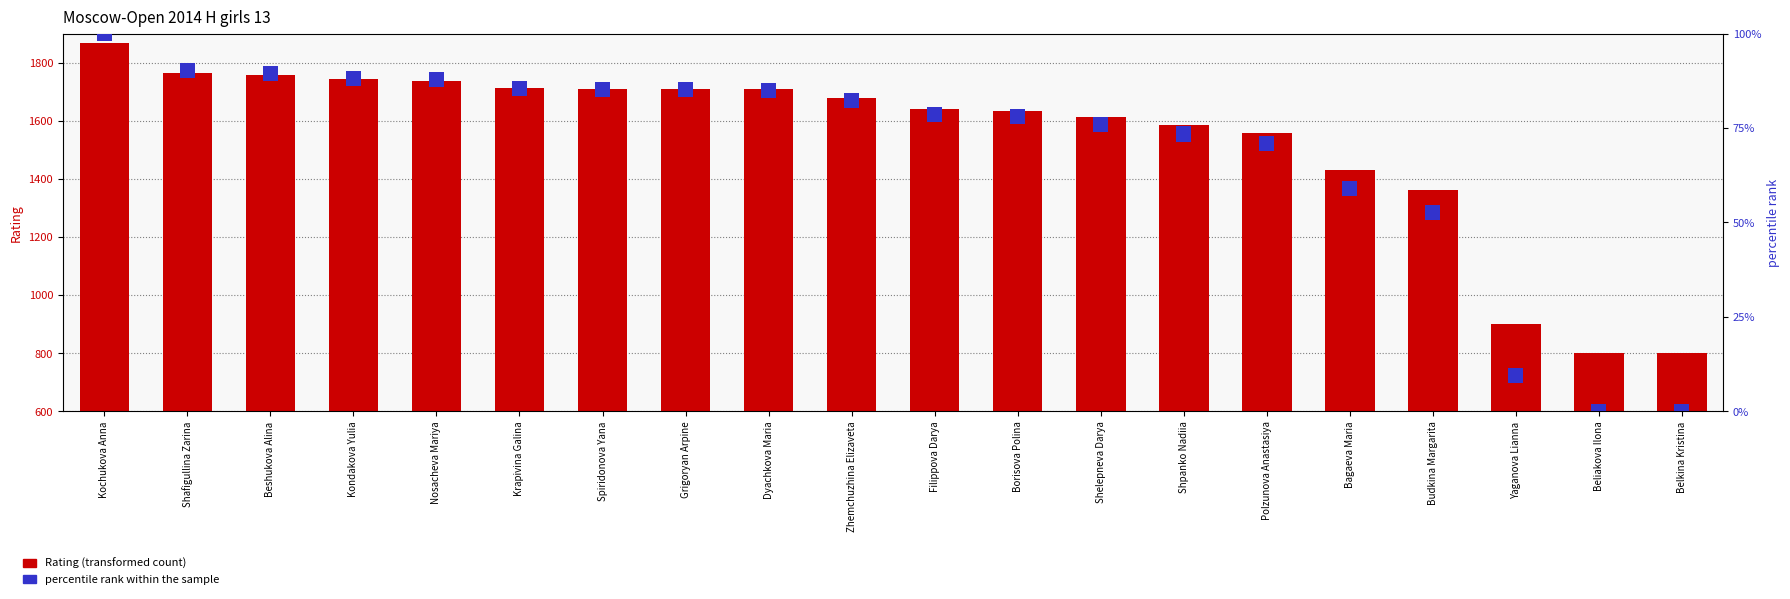

Is it true that Rating equals 720 at Budkina Margarita?

False